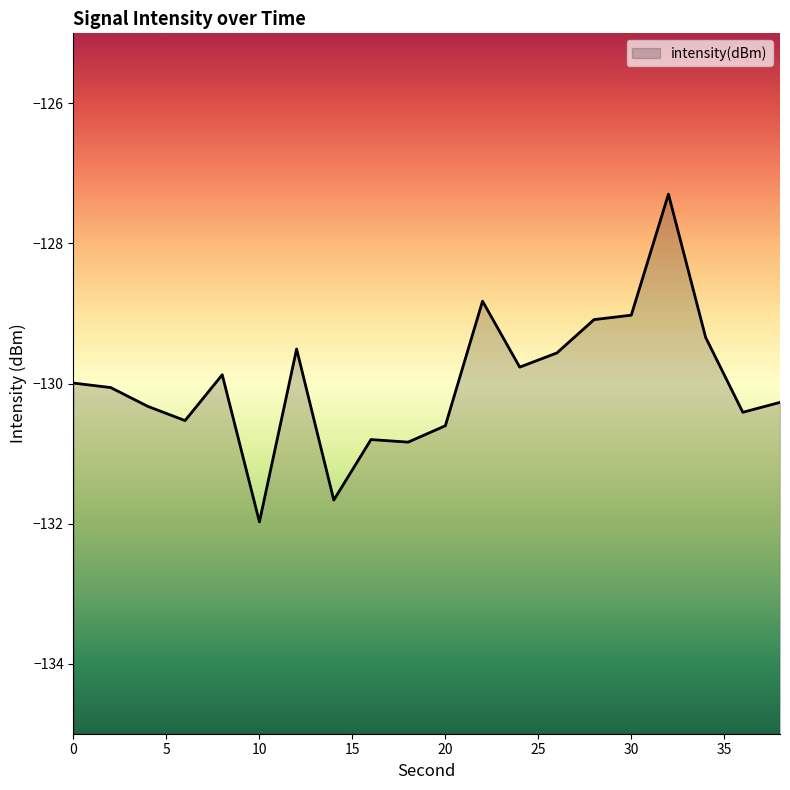

Does the chart have visible grid lines?

No